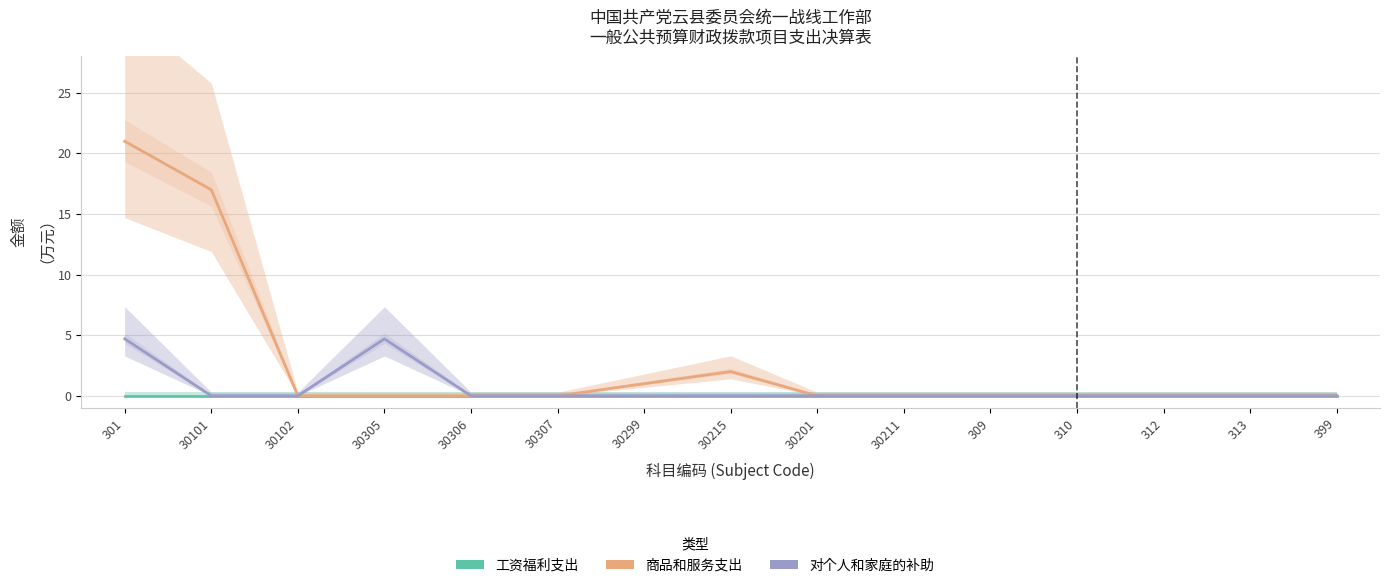

True or false: 商品和服务支出 and 工资福利支出 cross at least once.

False